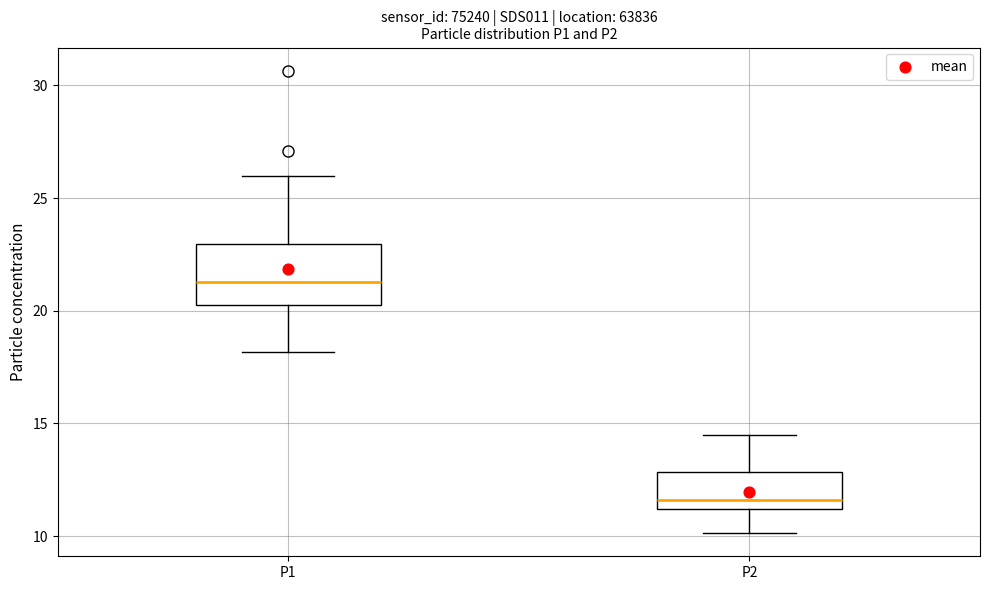

Where does the upper whisker of the box for P1 end on the y-axis? The values are not printed on the chart, so give them approximately, as read against the axis.

26.0